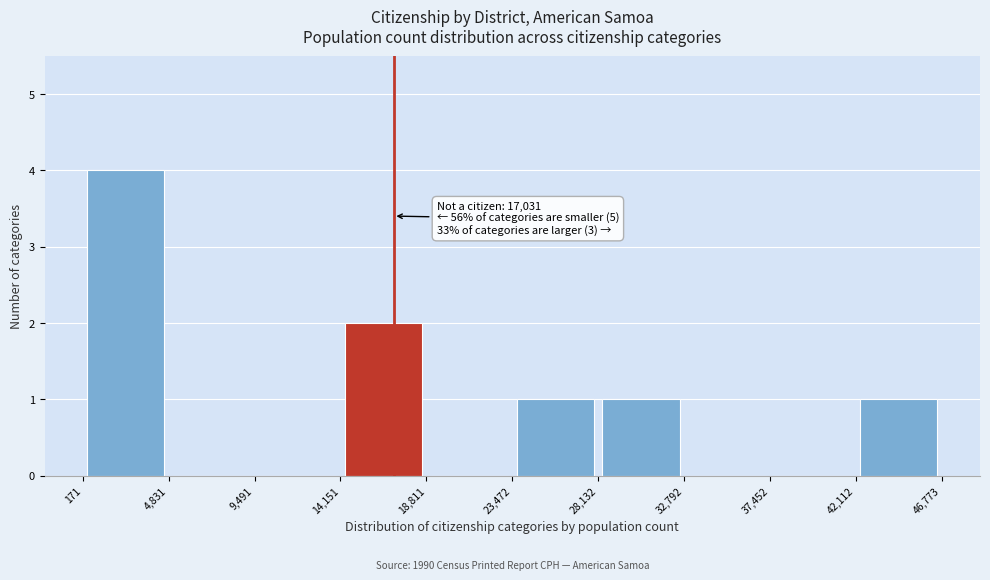

Over which range of the x-axis is the bar tallest?

171 to 4,831